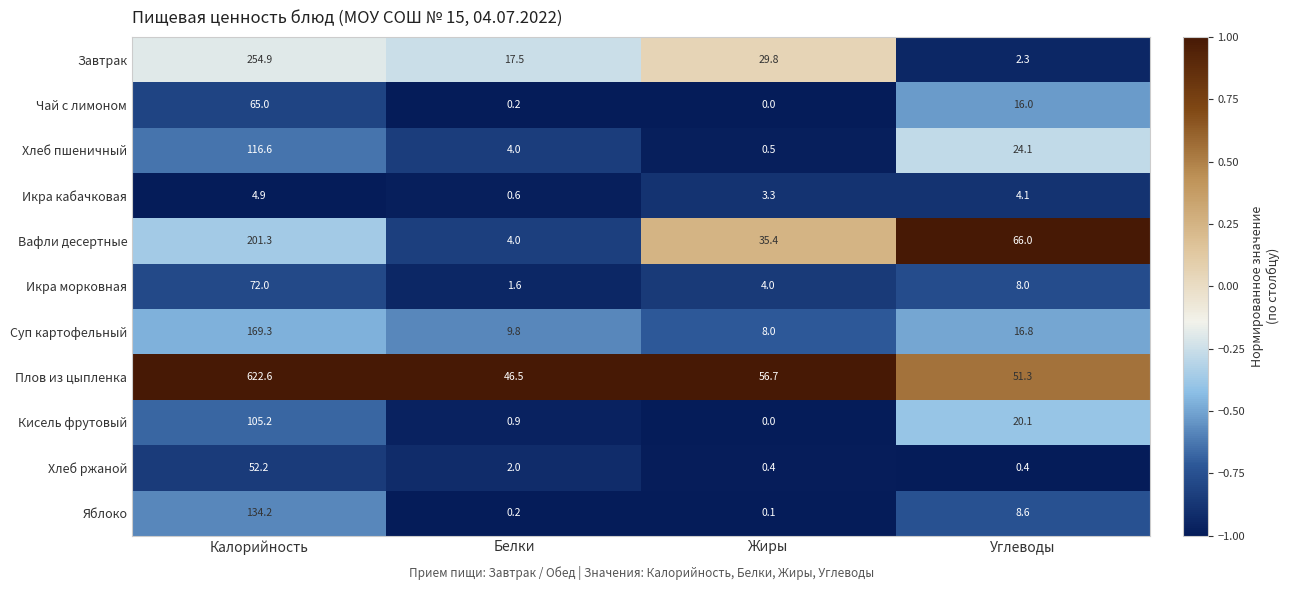

How many series are shown in this chart?

11